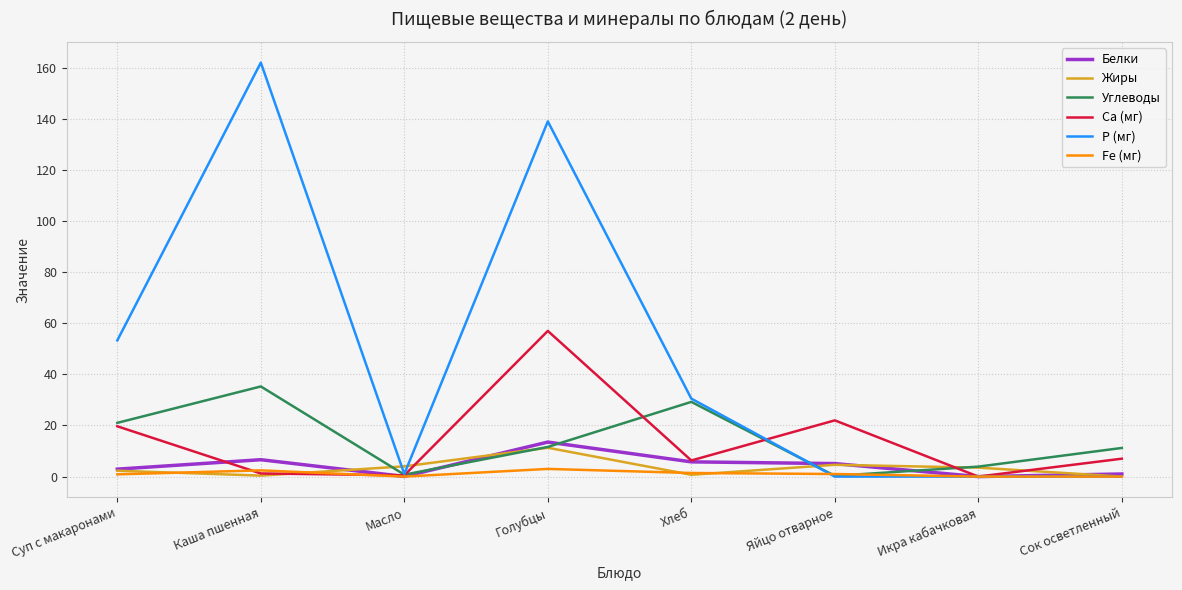

At which category is the sum across all series the highest?

Голубцы